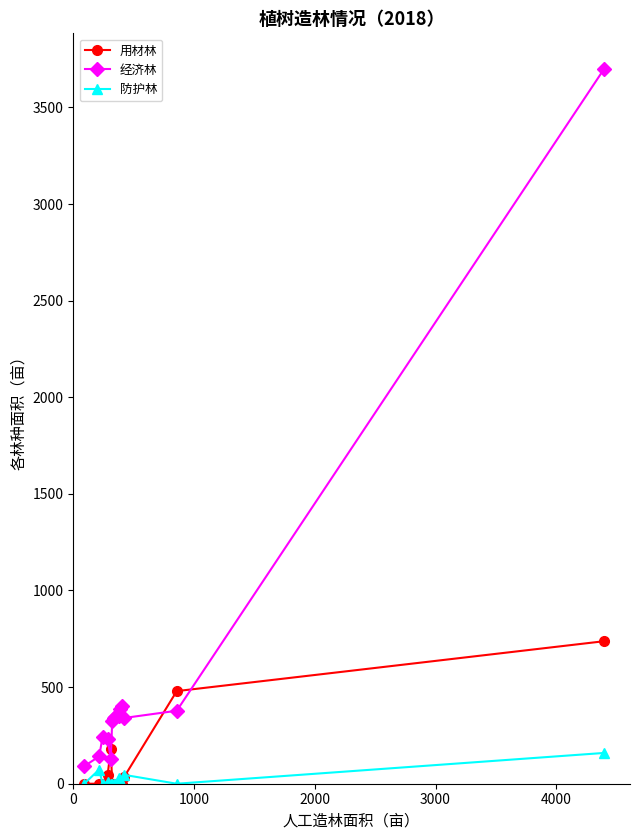

Which series ends up on top after the final intersection of 用材林 and 经济林?

经济林